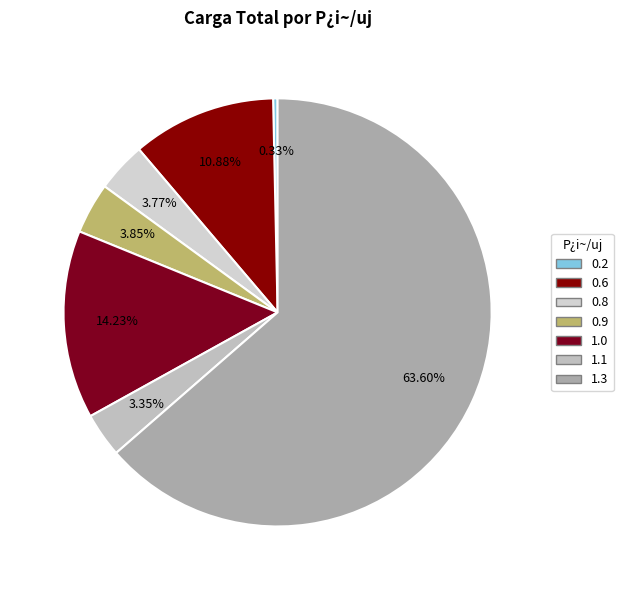

How many slices are in this pie chart?

7